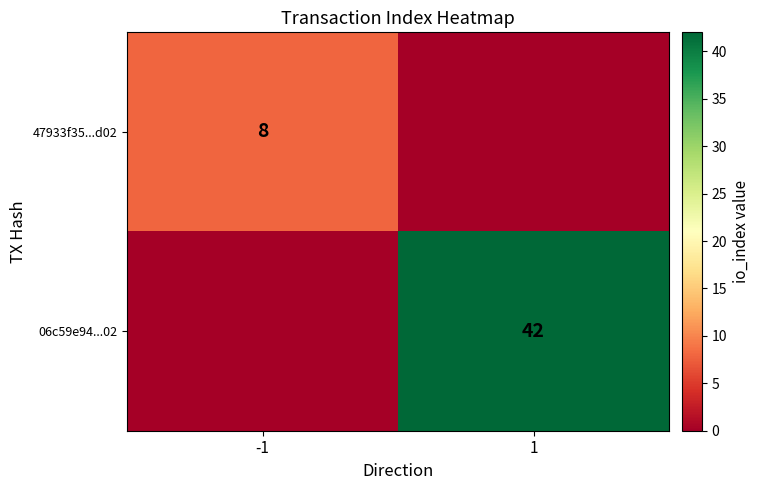

The 47933f35...d02 series shows 3 at -1. True or false?

False